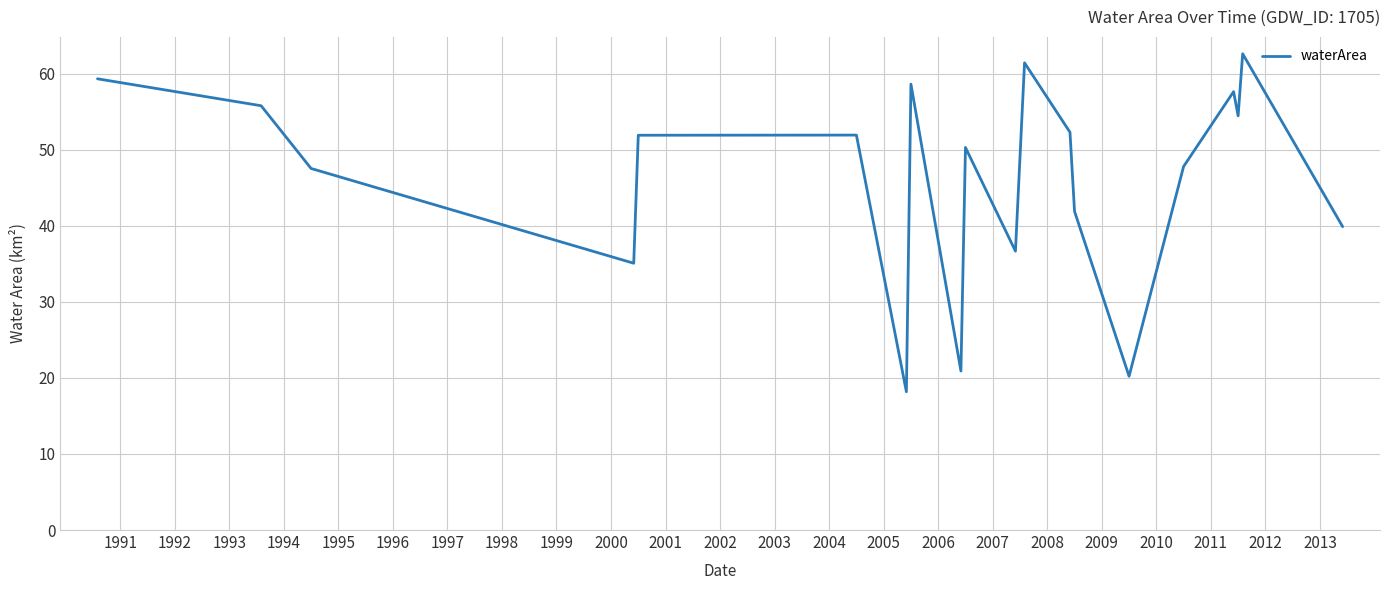

Reading left to right, transcribe all the data shown in this chart.

59.3	55.8	47.5	35.1	51.9	51.9	18.2	58.6	20.9	50.3	36.7	61.4	52.3	41.9	20.2	47.8	57.6	54.5	62.6	39.9